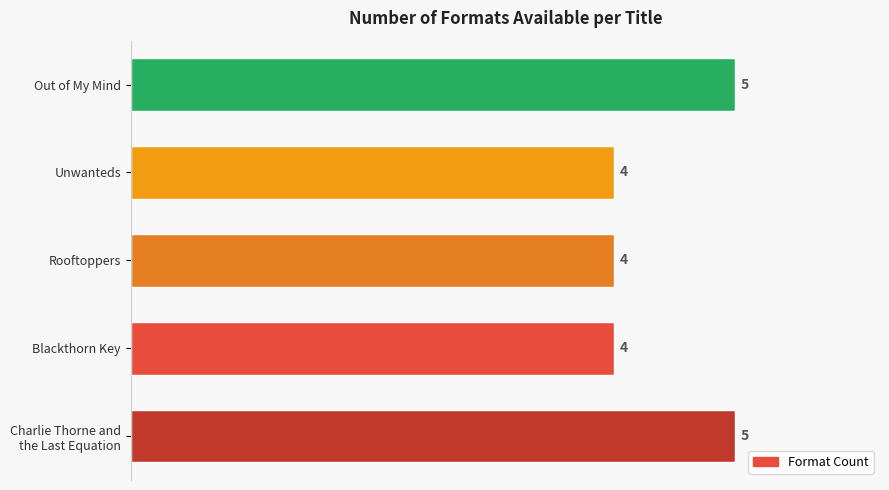

What is the greatest value displayed?

5